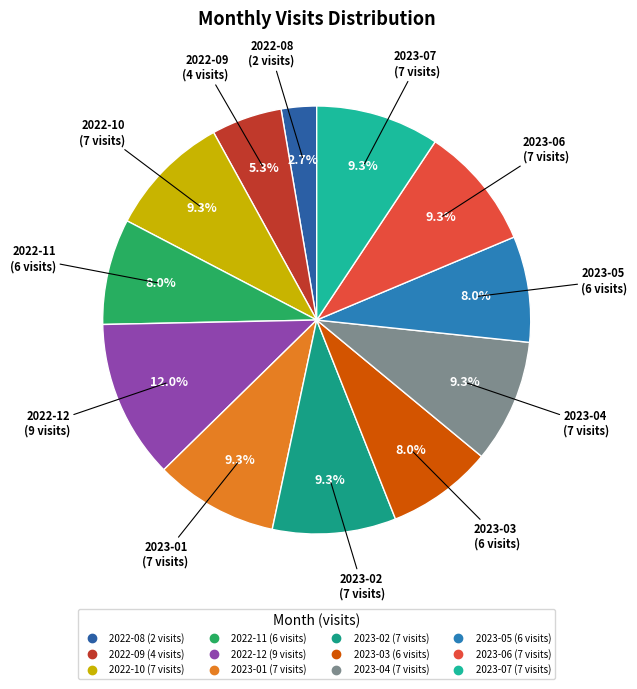

Do 2023-06 and 2023-02 together represent more than half of the pie?

No